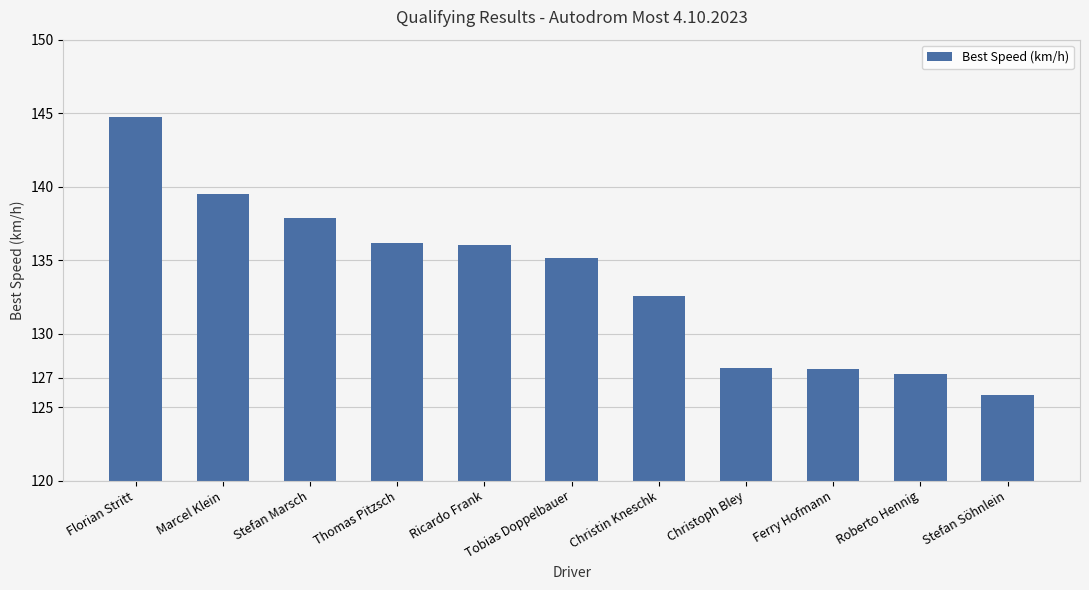

What is the difference between the maximum and second lowest values?

17.5